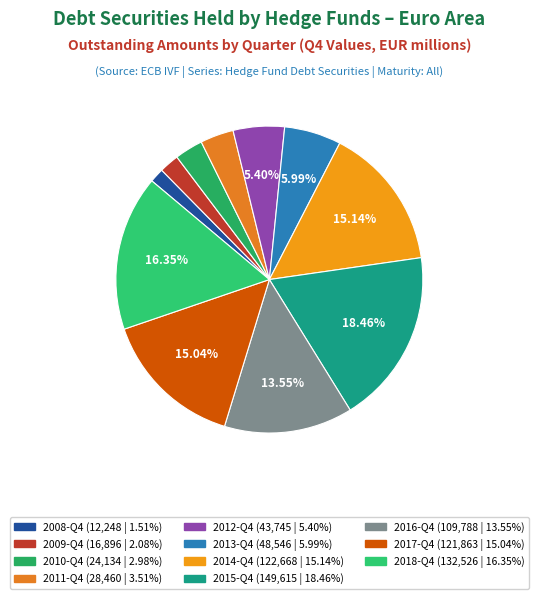

Which slice is the smallest?

2008-Q4